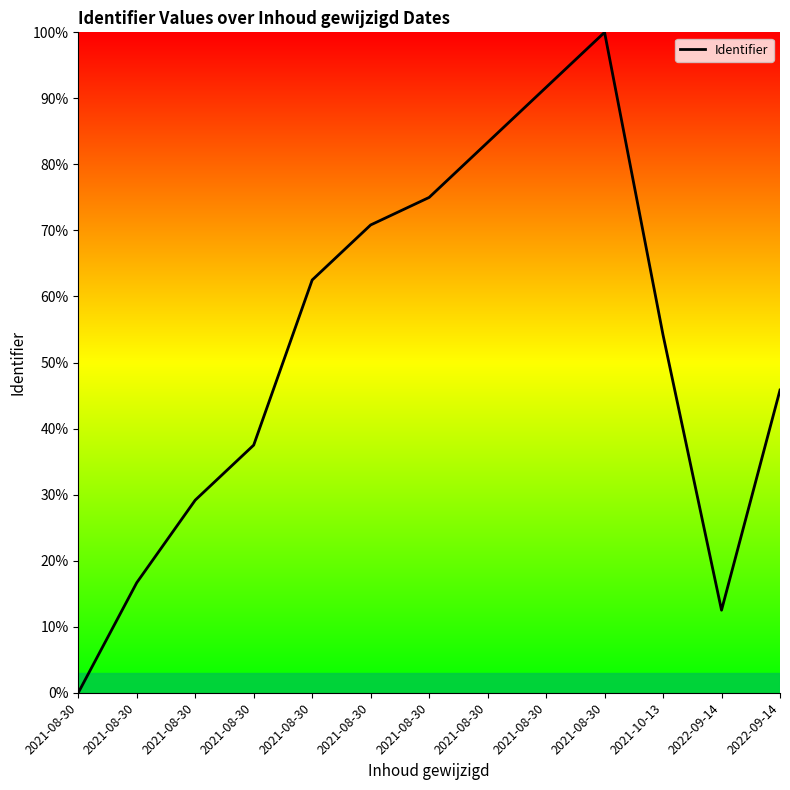

True or false: the data has more than 2 interior local peaks.

False